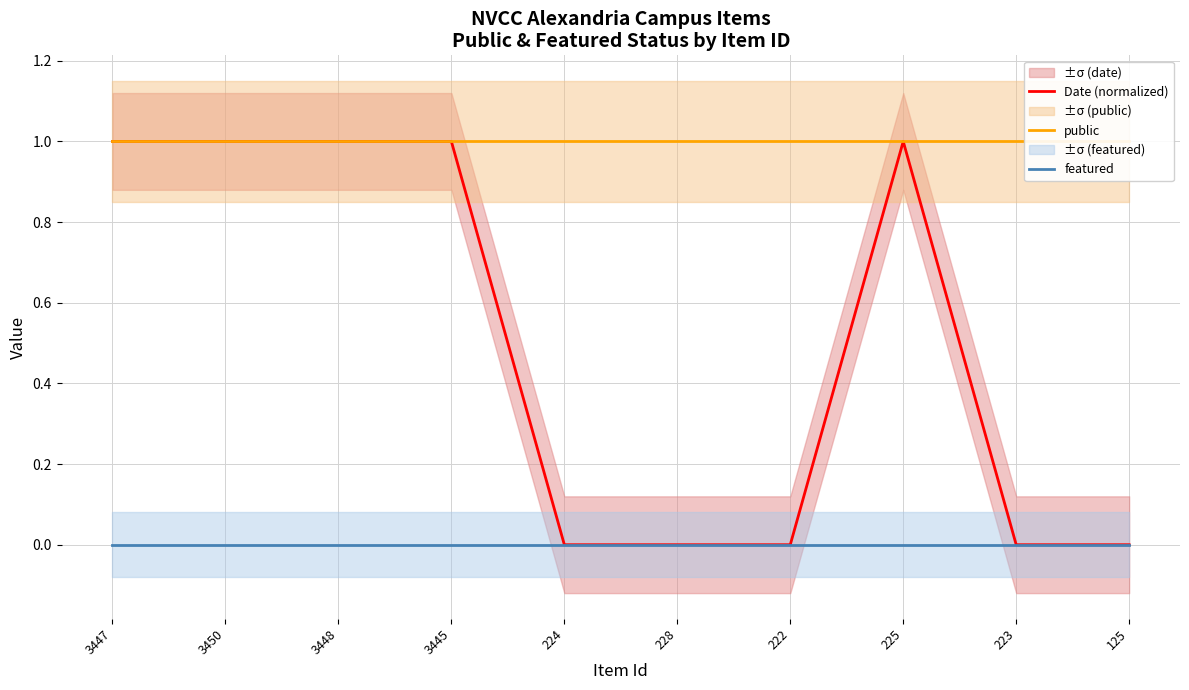

The Date (normalized) series shows 1.0 at 3445. True or false?

True